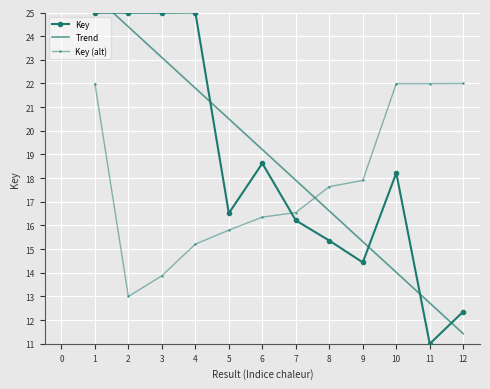

Is the value of Key (alt) at 10 greater than the value of Key at 11?

Yes